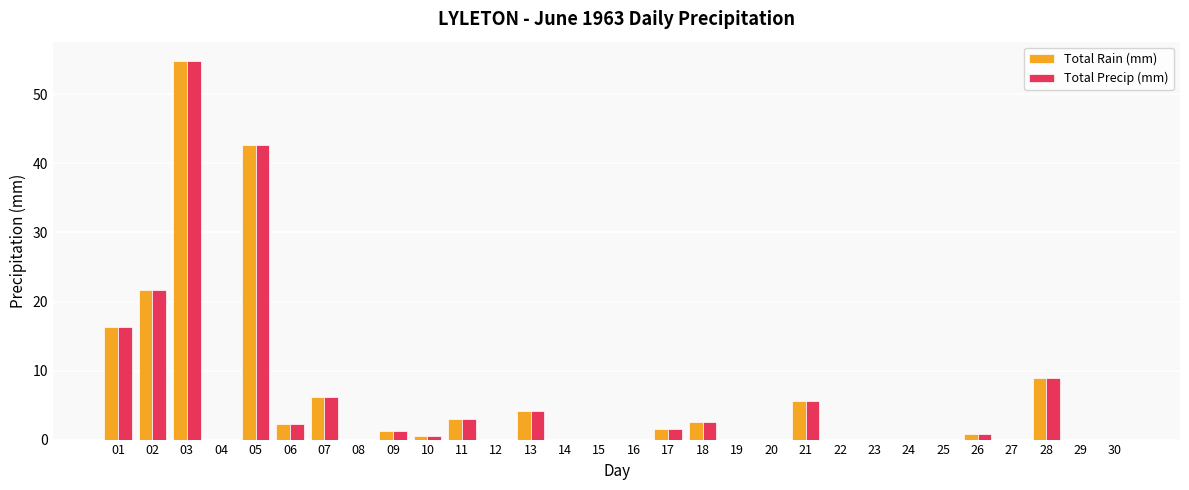

What is the sum of all Total Precip (mm) values?

172.1